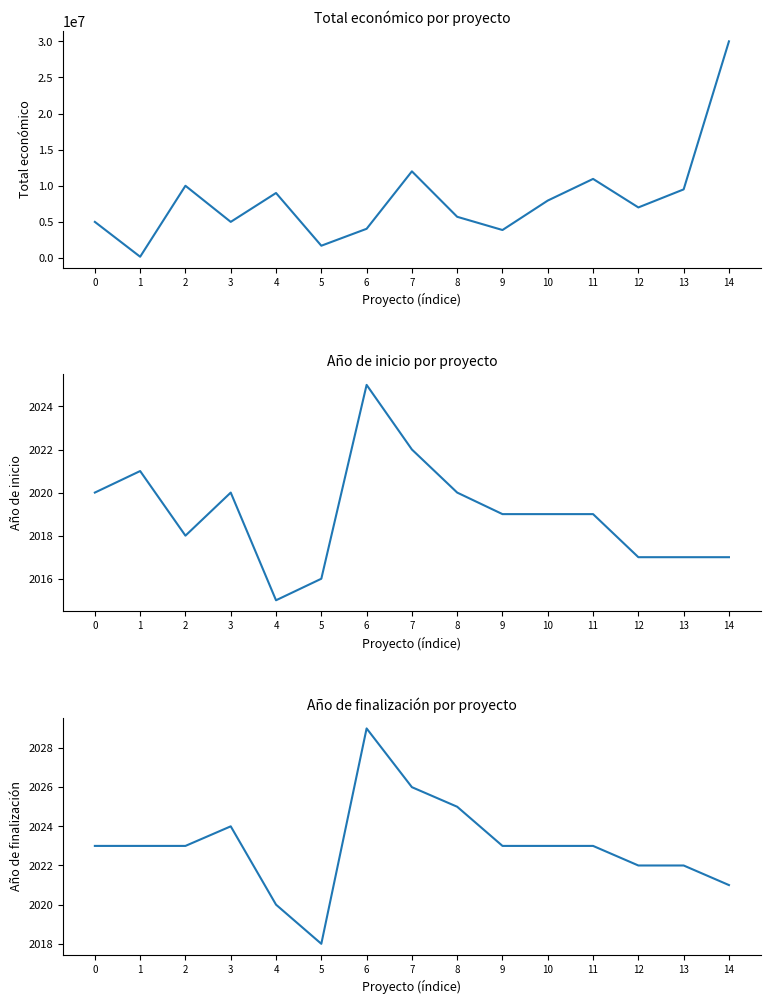

Which series has the largest range (max minus min)?

Total económico